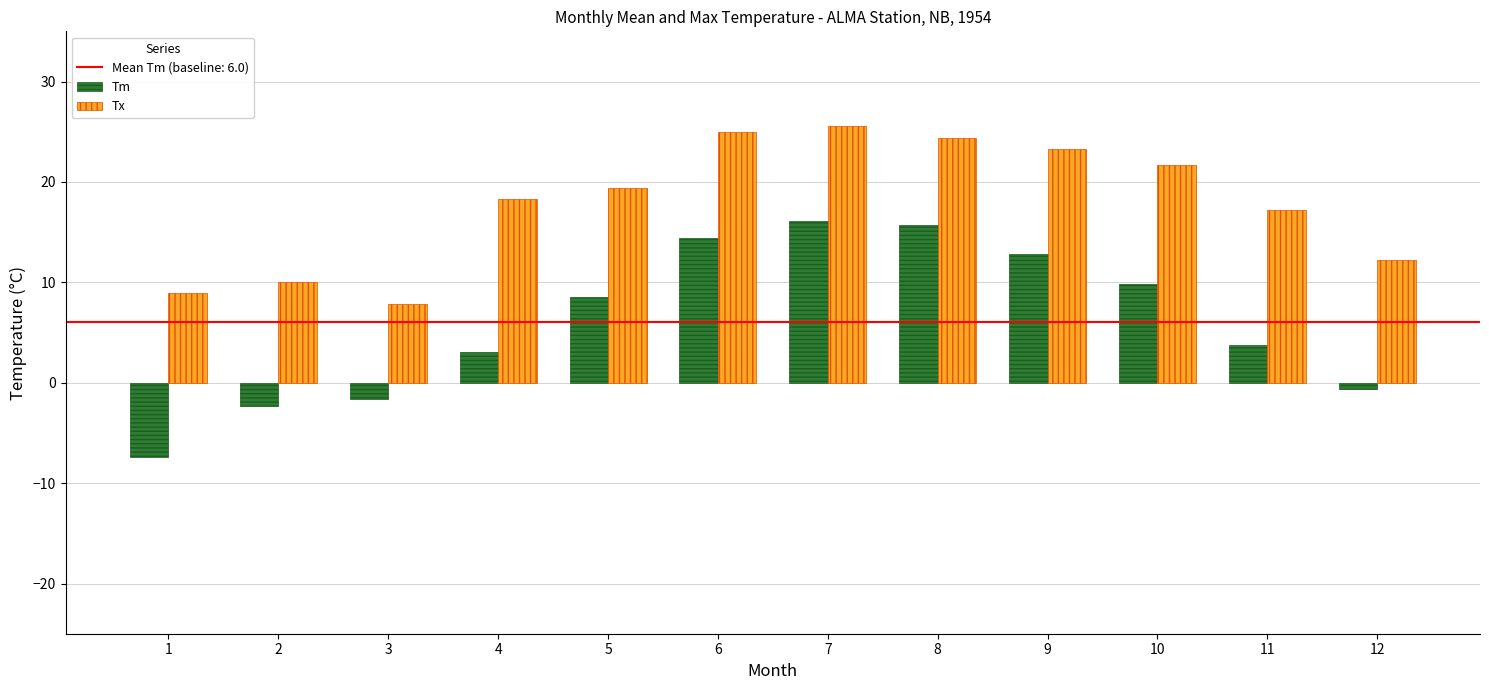

Count the number of categories in the chart.

12